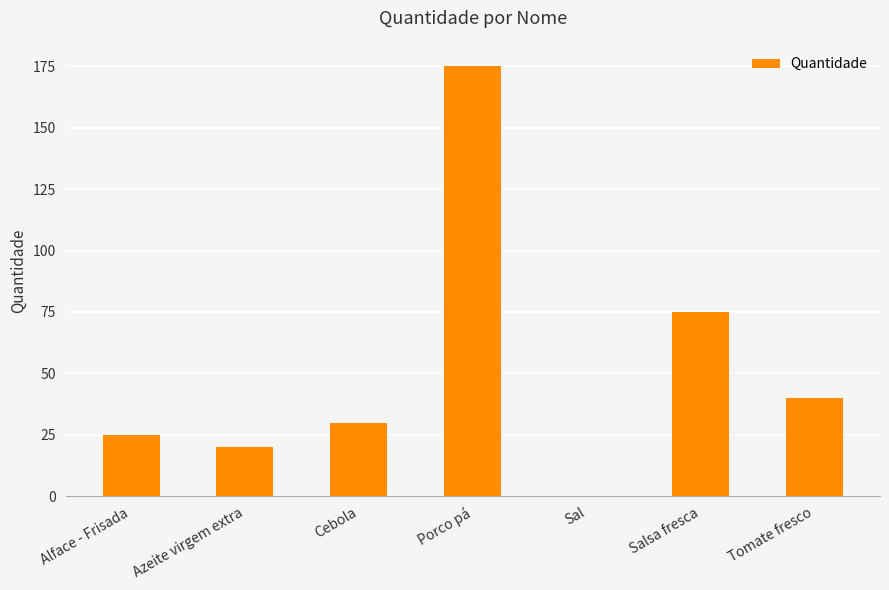

True or false: the data shows 70.3 at Tomate fresco.

False